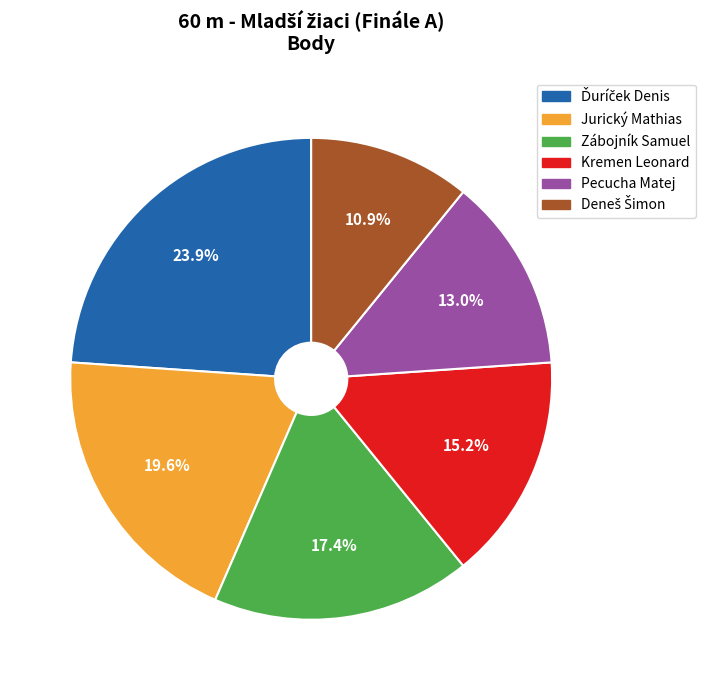

Between Zábojník Samuel and Pecucha Matej, which is larger?

Zábojník Samuel